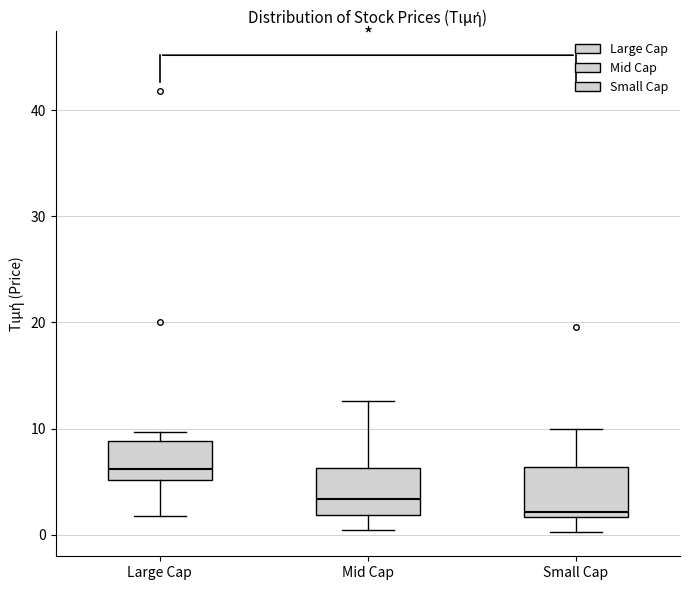

Reading left to right, transcribe this box plot: for each box, give where its median line is, the range the box spans, and where its two whiskers end, as read against the y-axis. The values are not printed on the chart, so give them approximately, as read against the axis.

Large Cap: median 6, box 5 to 9, whiskers 2 to 10
Mid Cap: median 3, box 2 to 6, whiskers 0 to 13
Small Cap: median 2 (just above the box's lower edge), box 2 to 6, whiskers 0 to 10